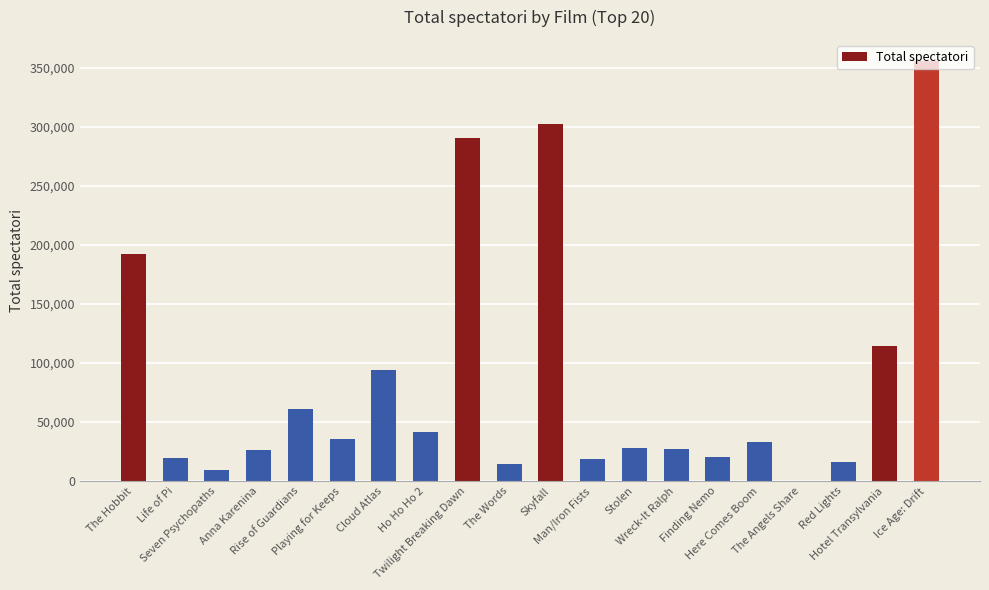

Where is the data nearest to the value 178099?

The Hobbit